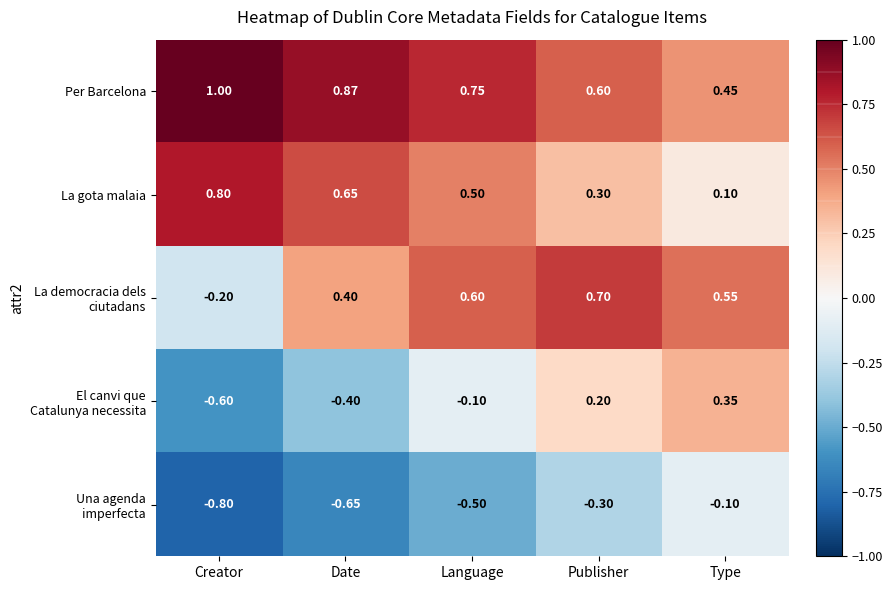

At which category does the chart reach its peak across all series?

Creator